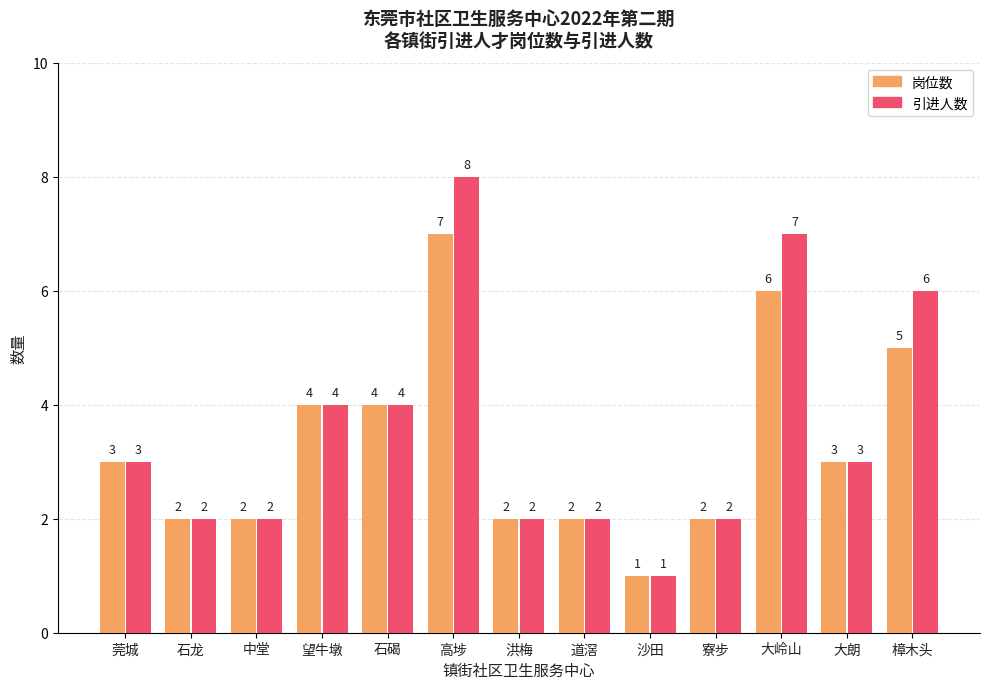

What is the average value of the 岗位数 series?

3